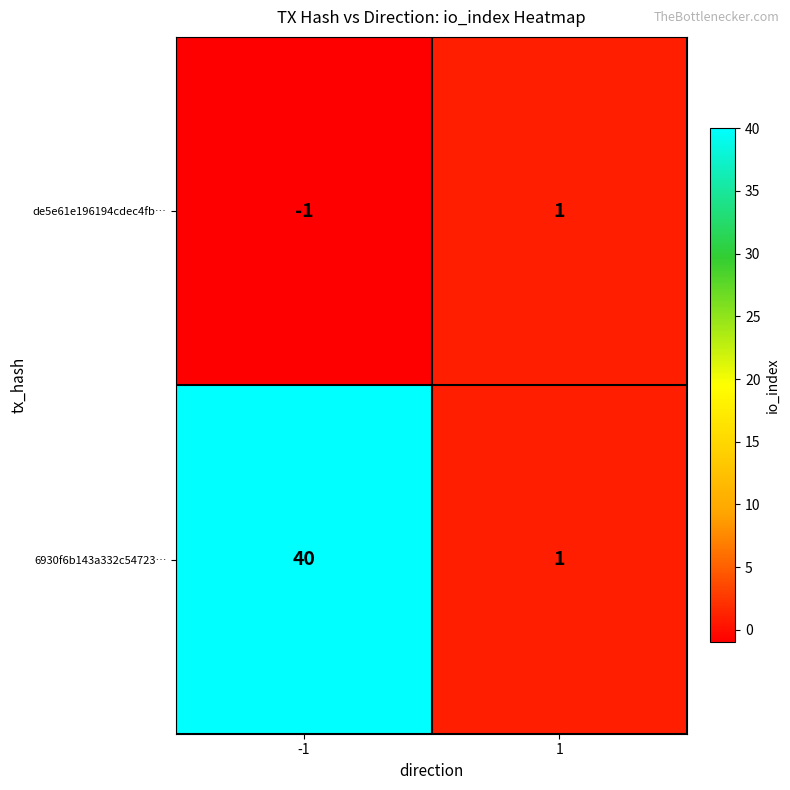

How many distinct data groups are displayed?

2